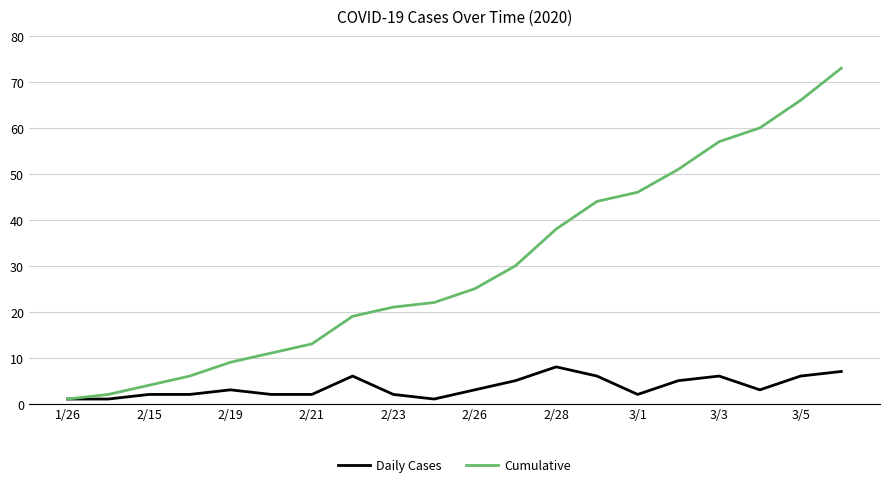

Which series has the widest spread of values?

Cumulative